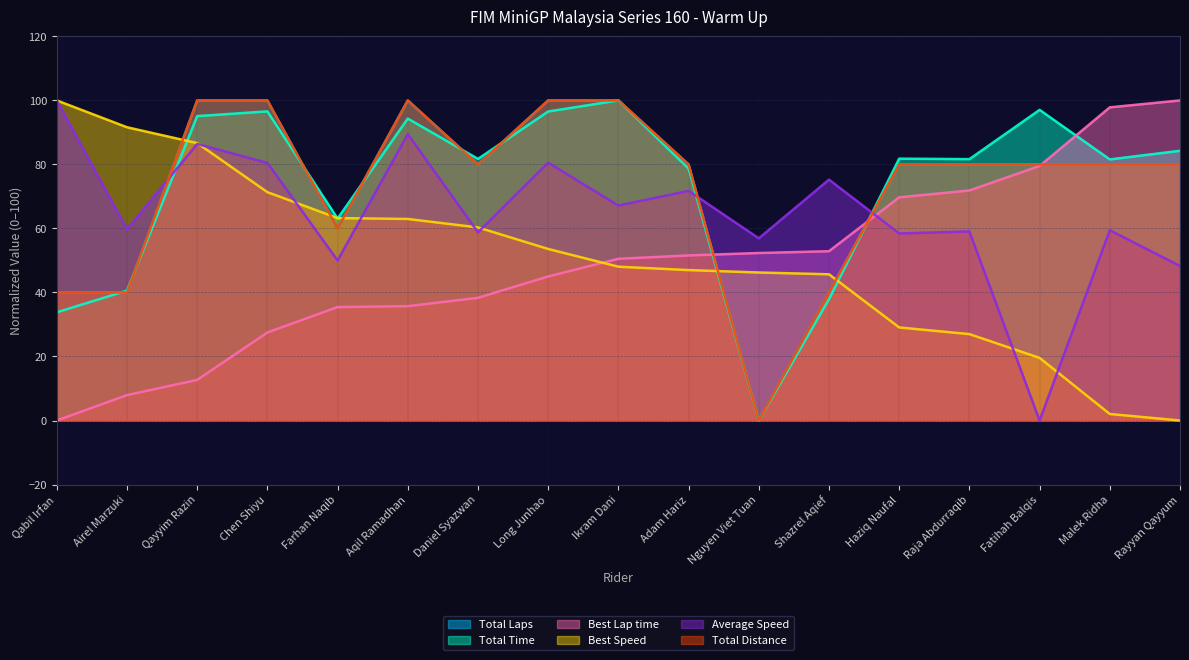

True or false: Total Distance has more than 2 points higher than both neighbors.

False